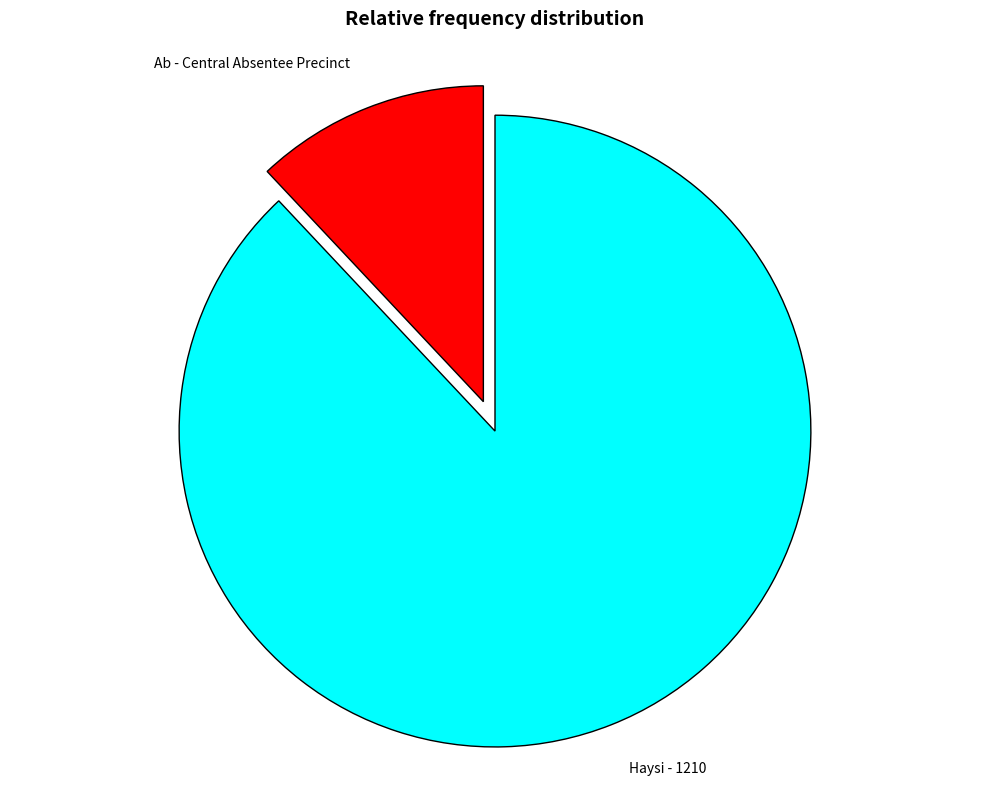

What is the majority slice?

Haysi - 1210